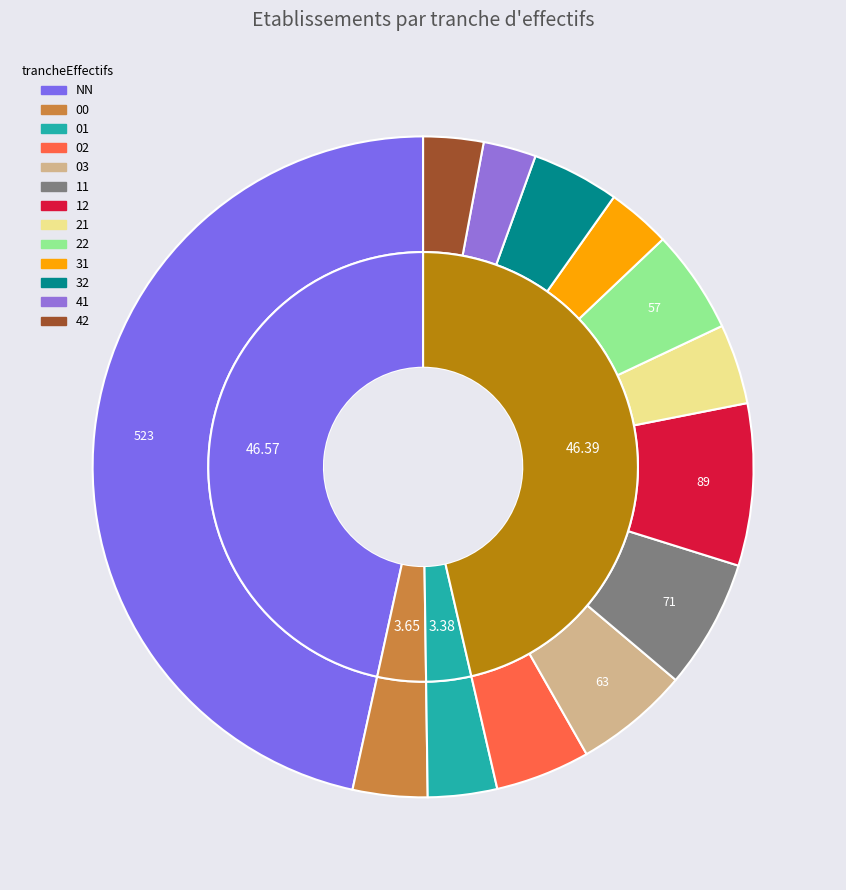

The 01 slice represents 1% of the pie. True or false?

False